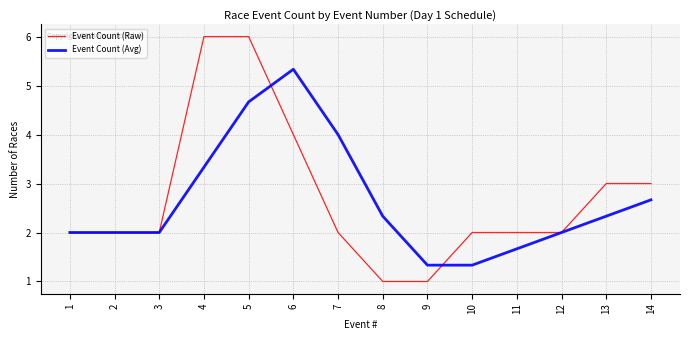

What is the total value across all series at 2?

4.0